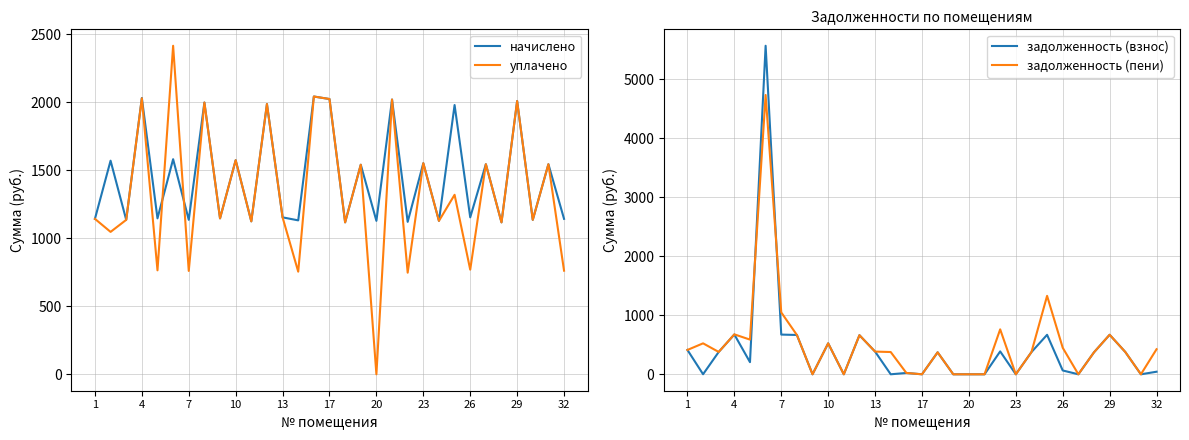

The начислено series shows 238.3 at 28. True or false?

False